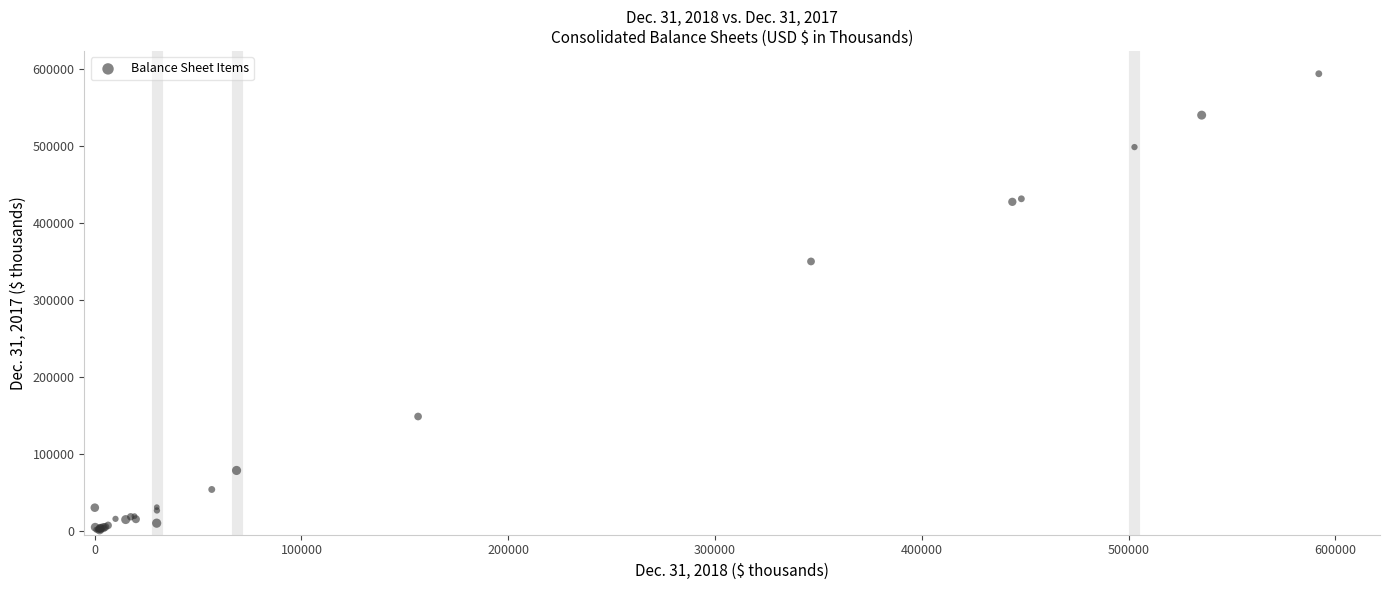

What Y value in the scatter plot is closest to 297626?

350150